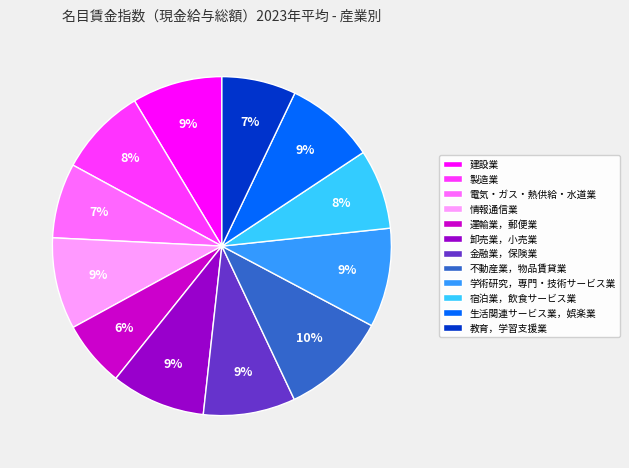

Which slice is the smallest?

運輸業，郵便業